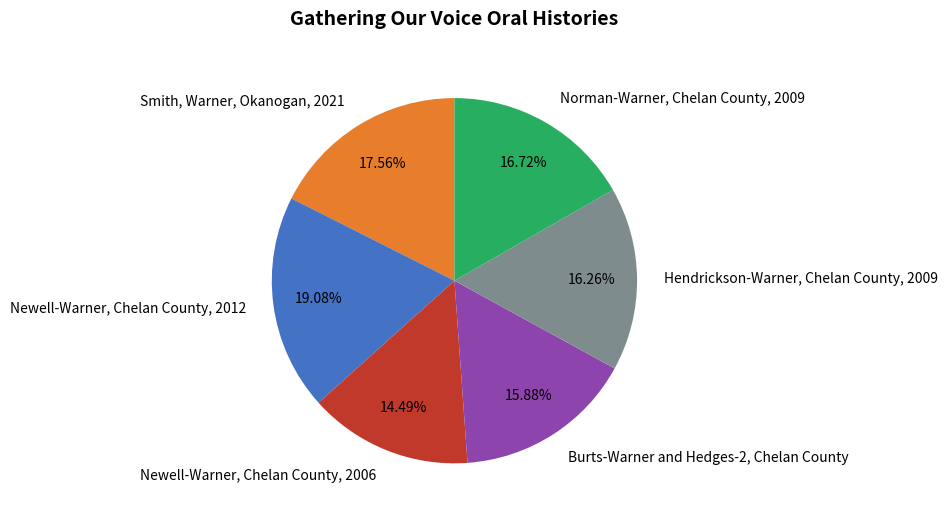

To the nearest percent, what is the difference between the Newell-Warner, Chelan County, 2006 and Hendrickson-Warner, Chelan County, 2009 slice percentages?

2%